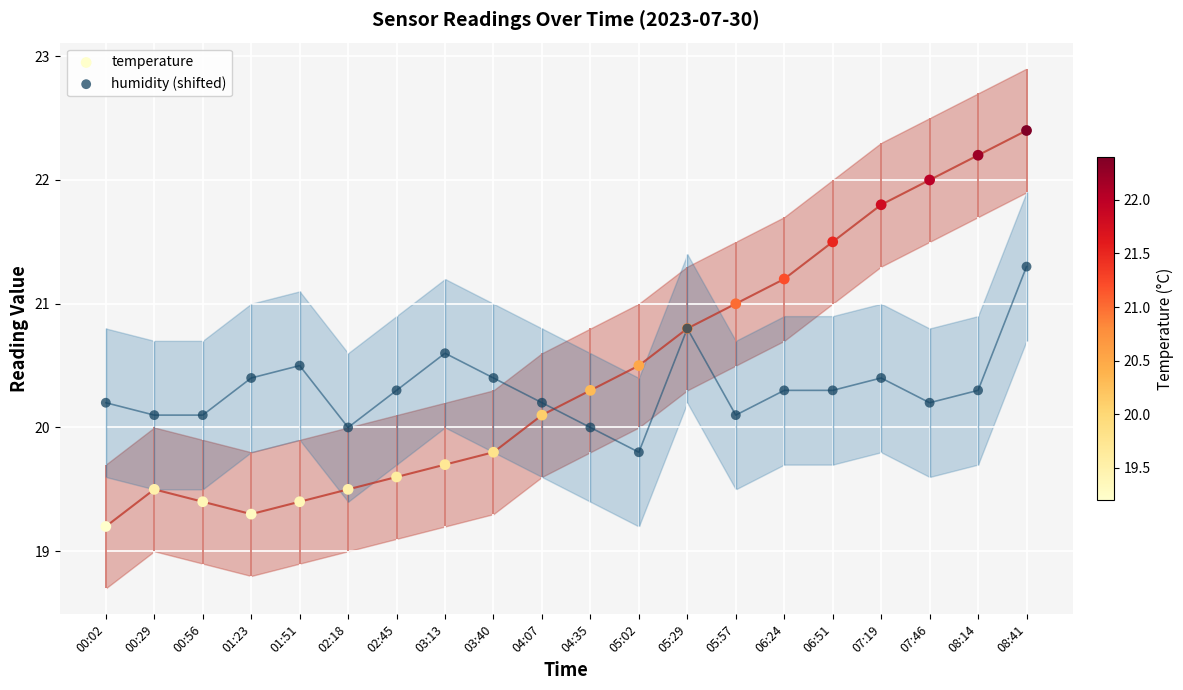

What are all the series names shown in the legend?

temperature, humidity (shifted)